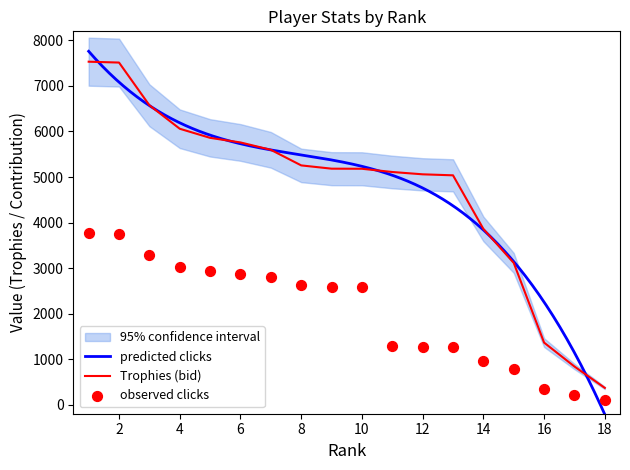

What is the maximum value for Trophies (bid)?

7533